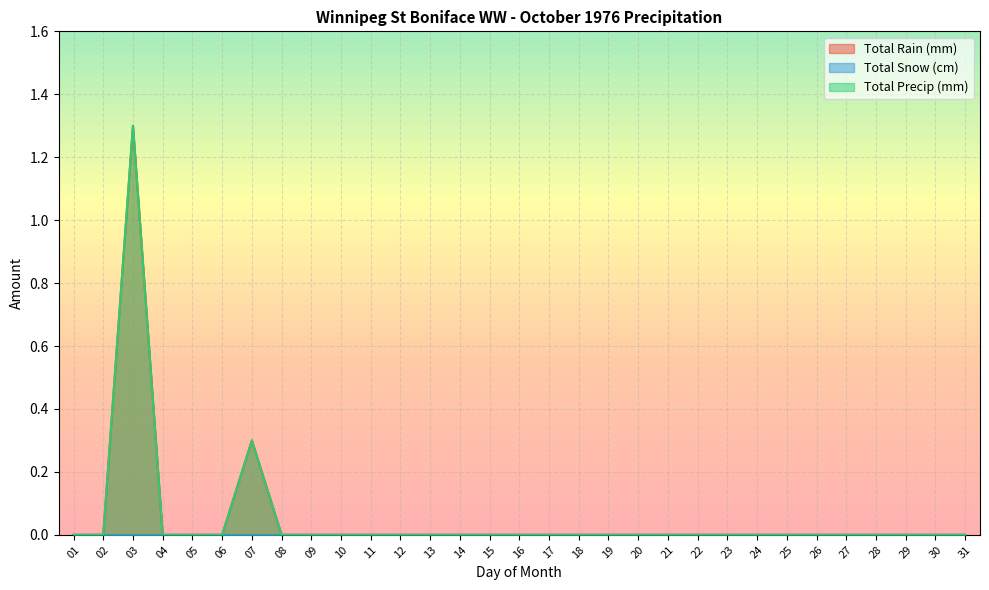

What is the difference between the maximum and second lowest values in the Total Rain (mm) series?

1.3